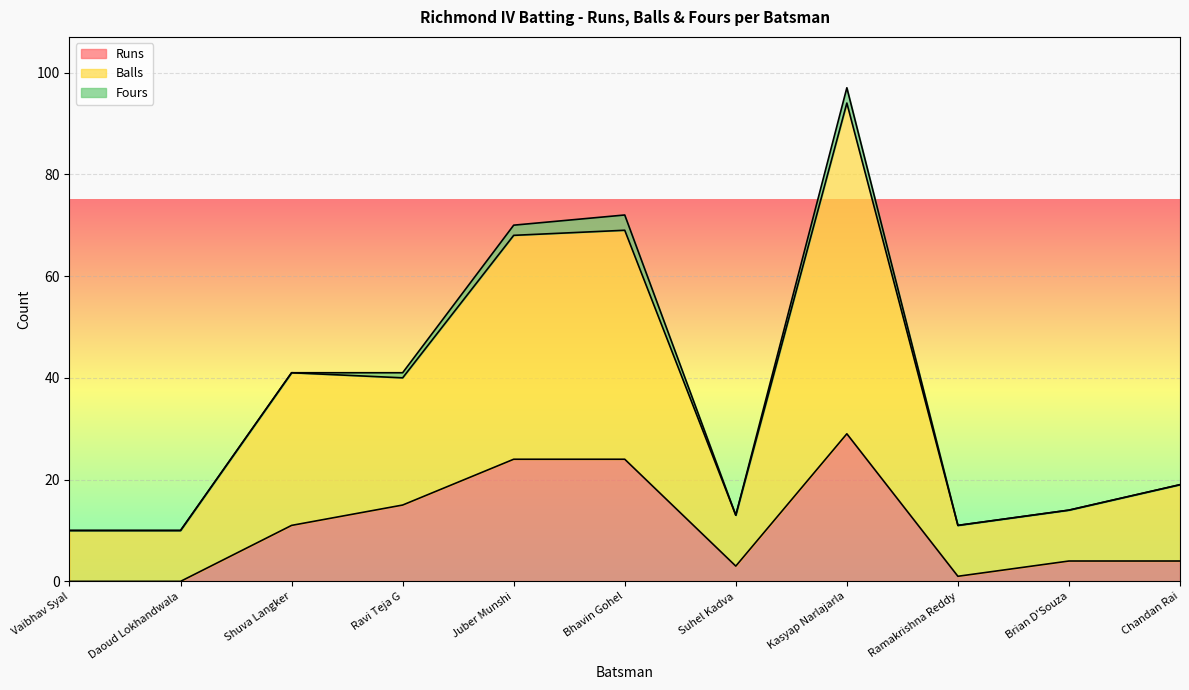

Is it true that Runs equals 25 at Ravi Teja G?

False